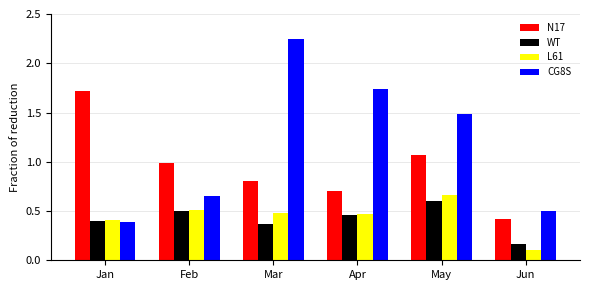

What is the difference between the highest and lowest values at Apr?

1.3